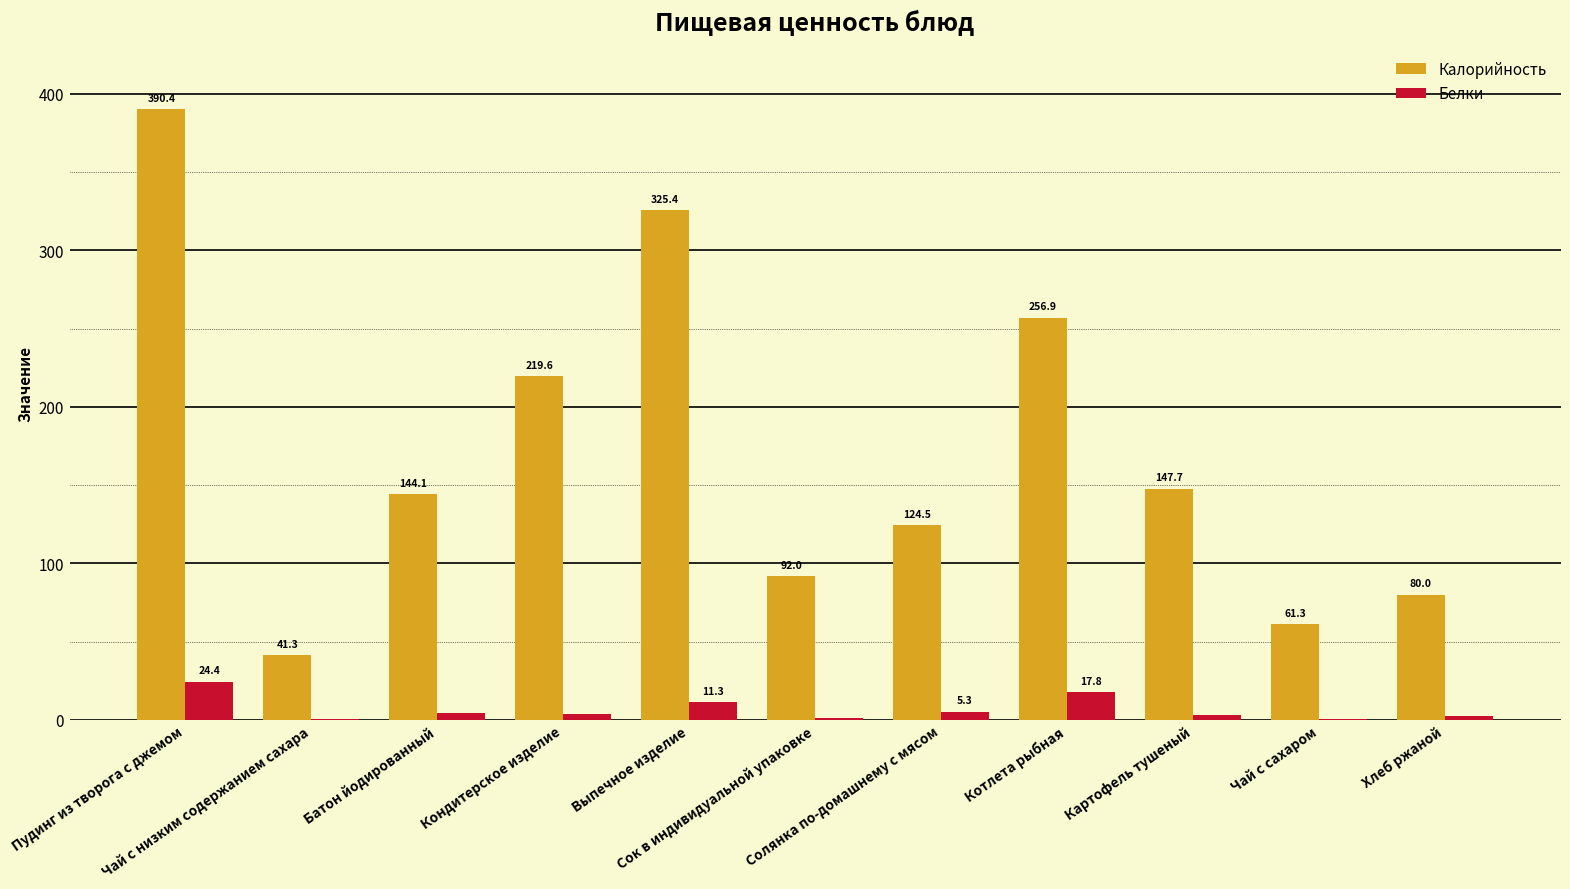

What is the sum of all Калорийность values?

1883.2